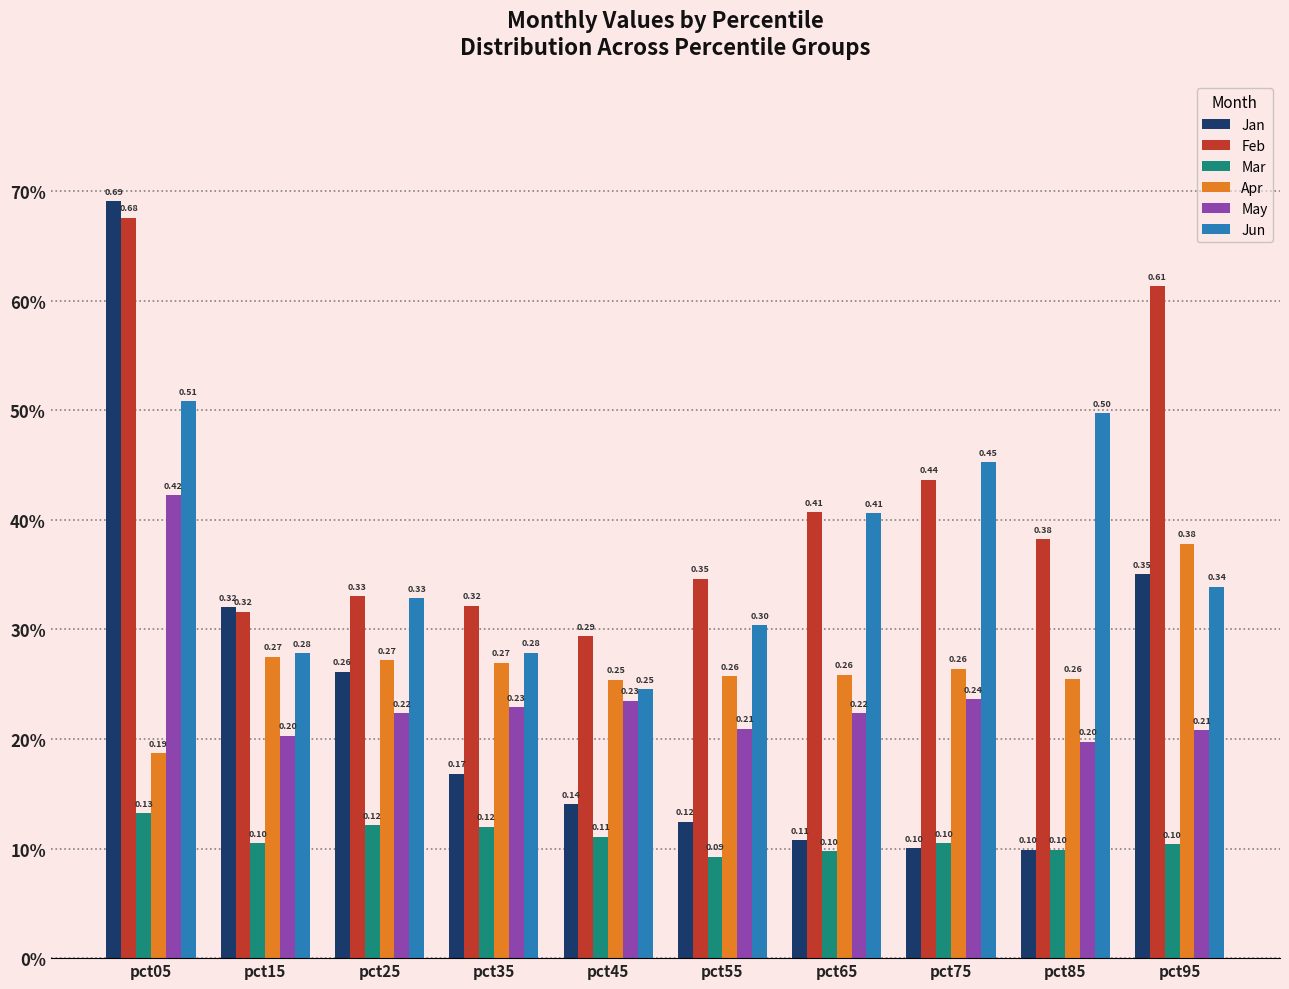

What is the maximum value shown in the chart?

0.7